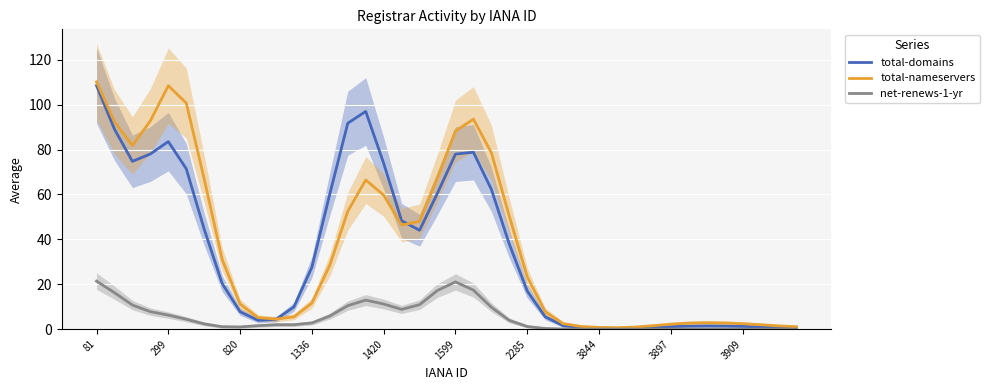

Rank the series by their maximum value, from lowest to highest.

net-renews-1-yr, total-domains, total-nameservers